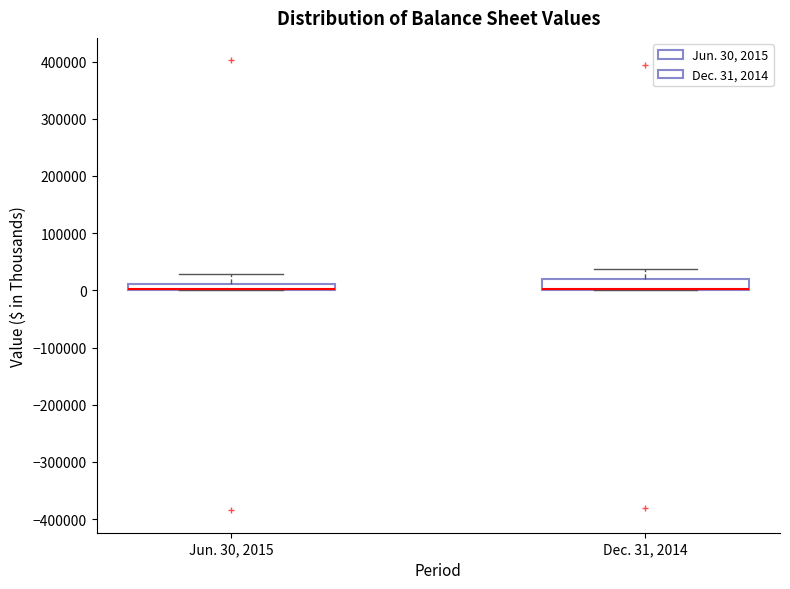

Where does the upper whisker of the box for Jun. 30, 2015 end on the y-axis? The values are not printed on the chart, so give them approximately, as read against the axis.

30000